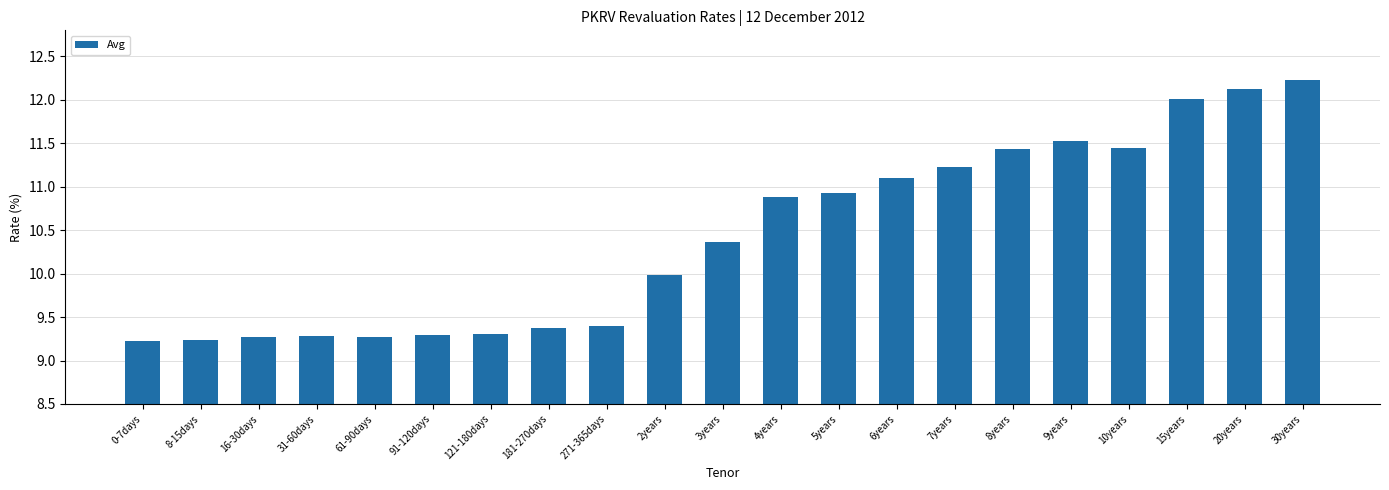

Which has a higher value, 31-60days or 15years?

15years